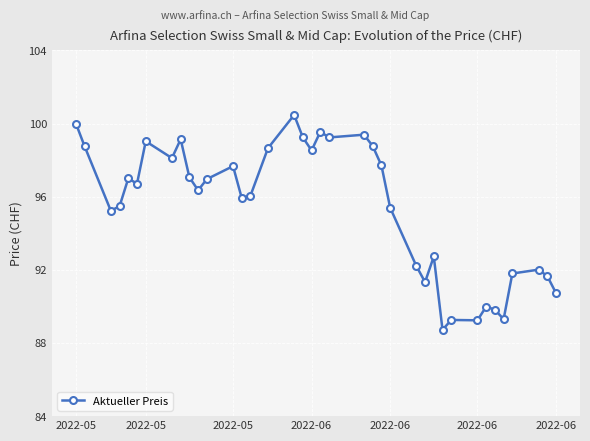

What is the average value?

95.4